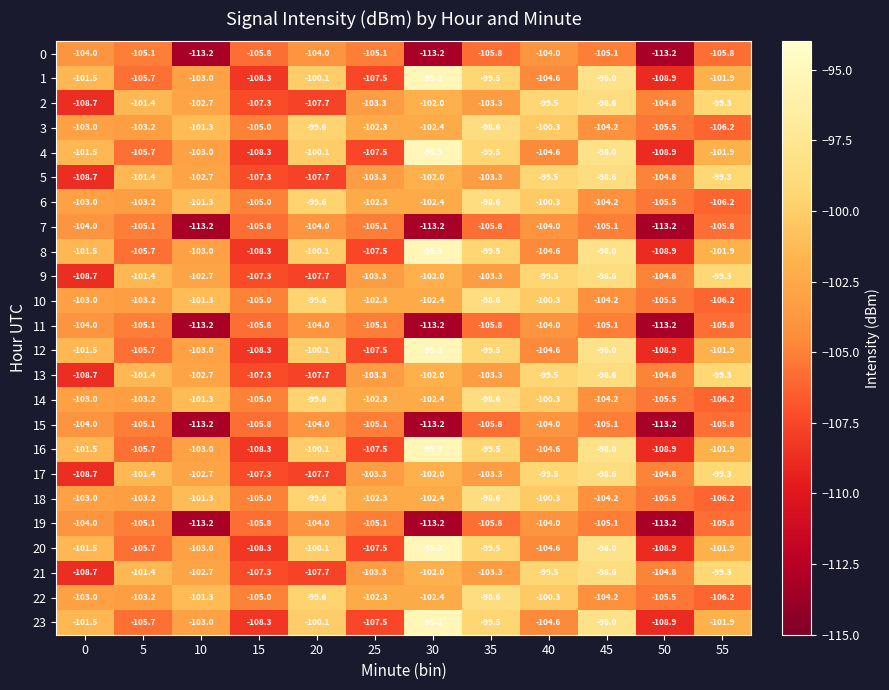

Is it true that 9 equals -152.2 at 50?

False